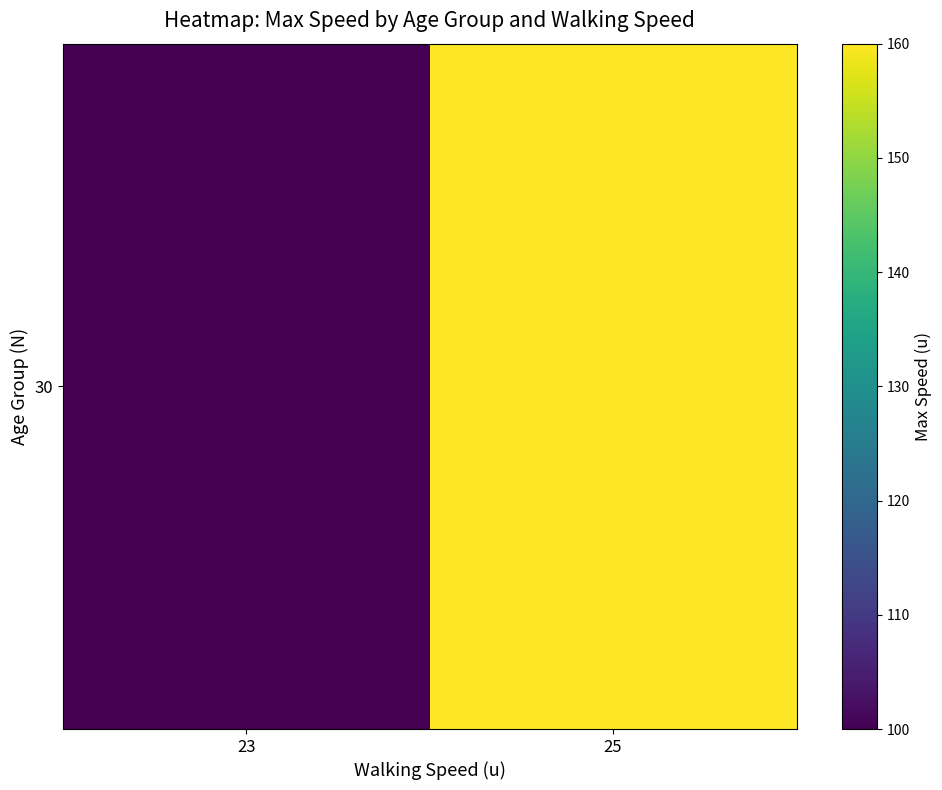

Is it true that the value at 23 is 63?

False